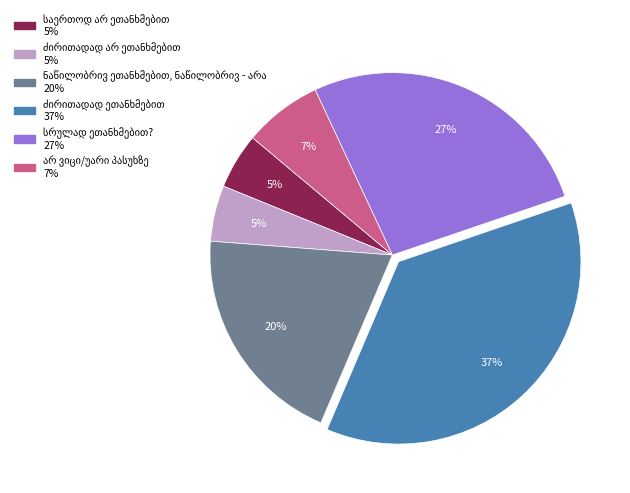

Is there any slice that represents more than half of the pie?

No